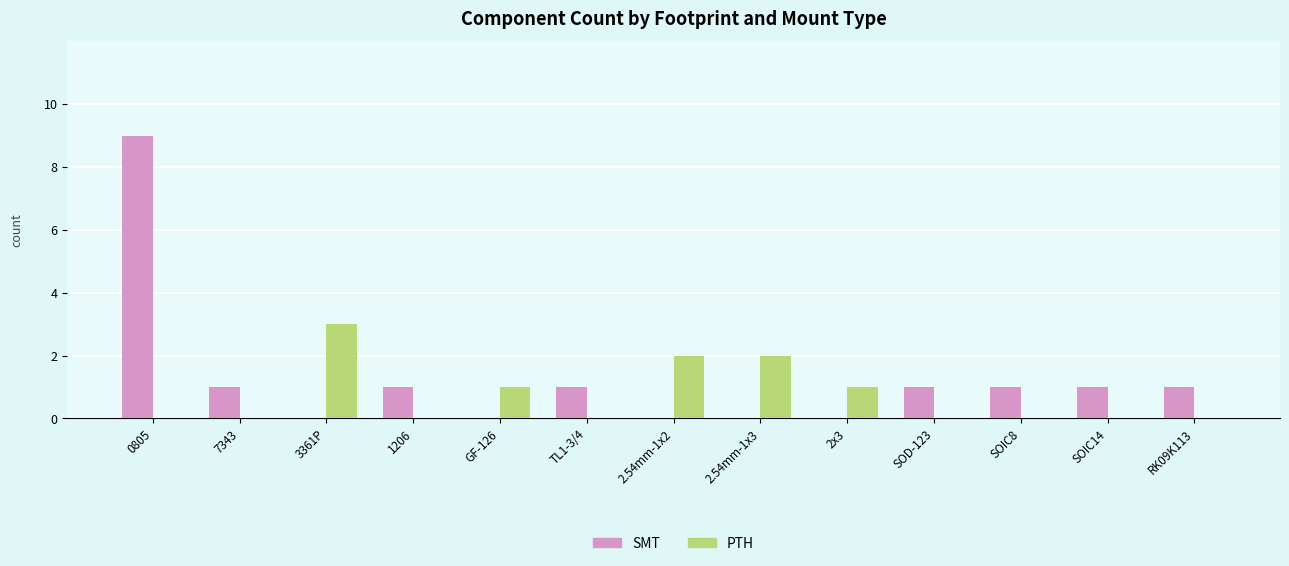

At which category is the sum across all series the highest?

0805